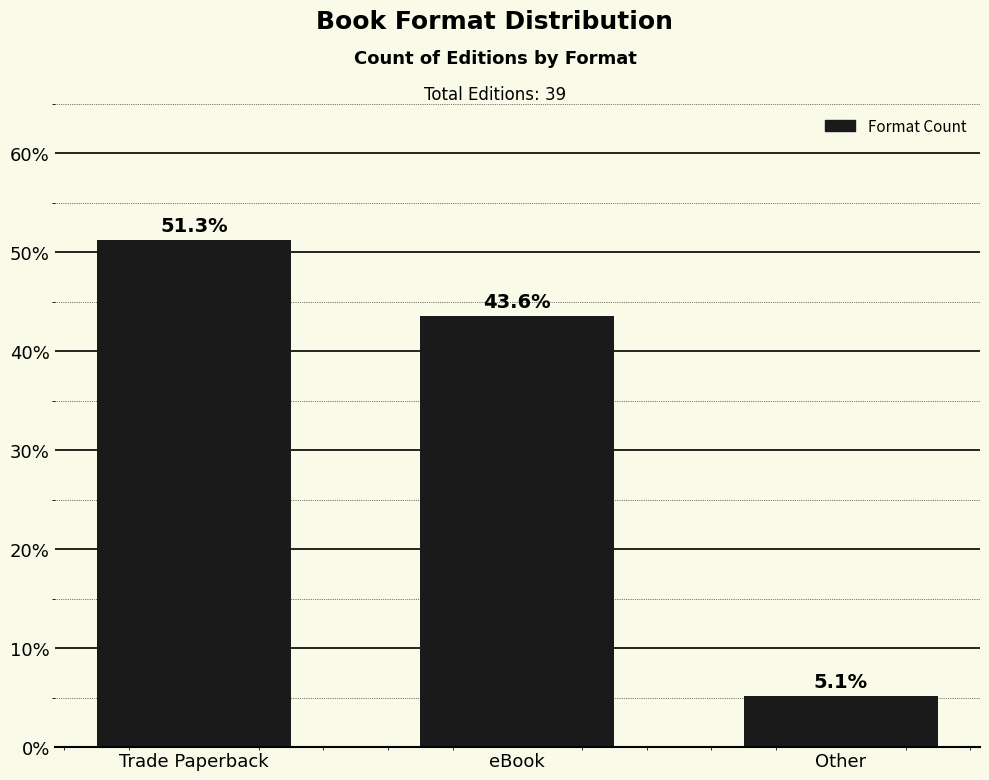

Reading right to left, extract all data points from this chart.

Other=5.1	eBook=43.6	Trade Paperback=51.3